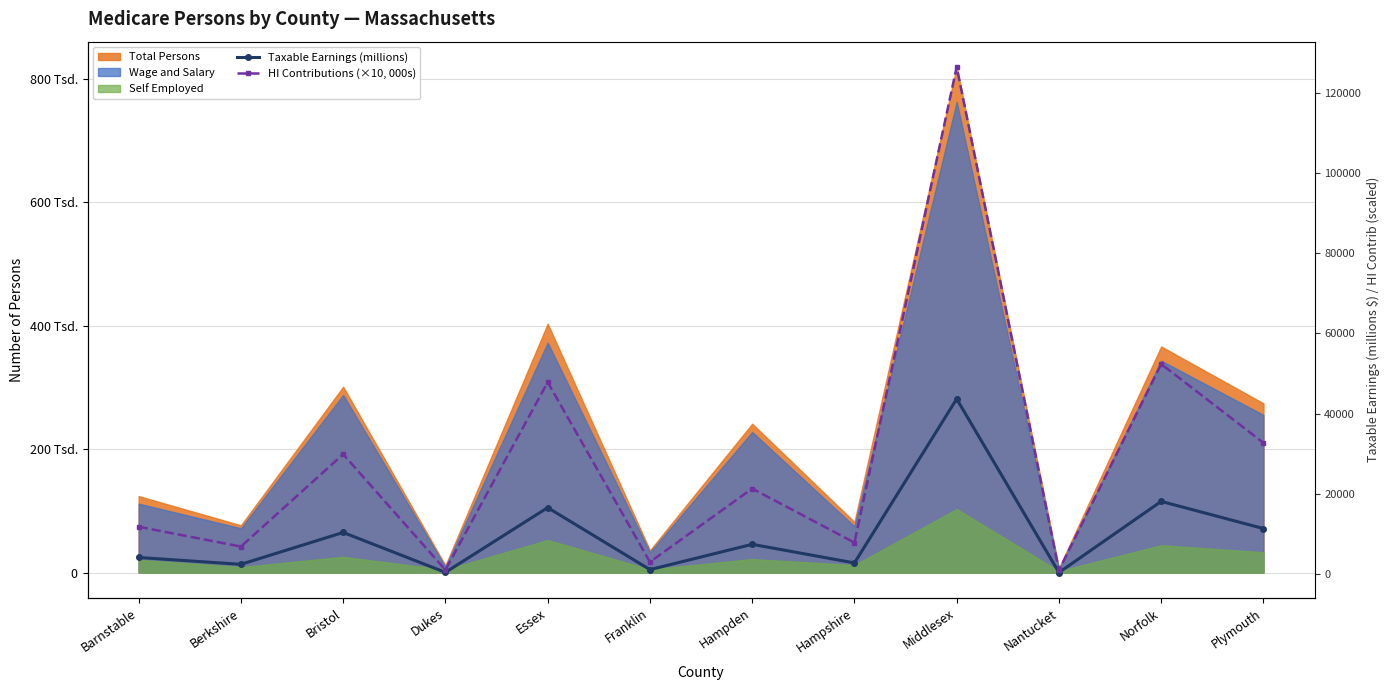

Count the number of categories in the chart.

12